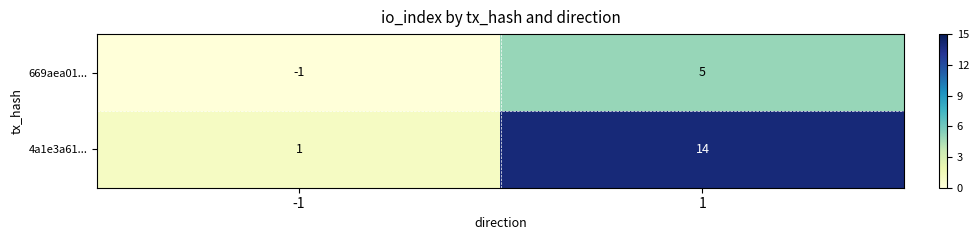

At which category is the sum across all series the highest?

1